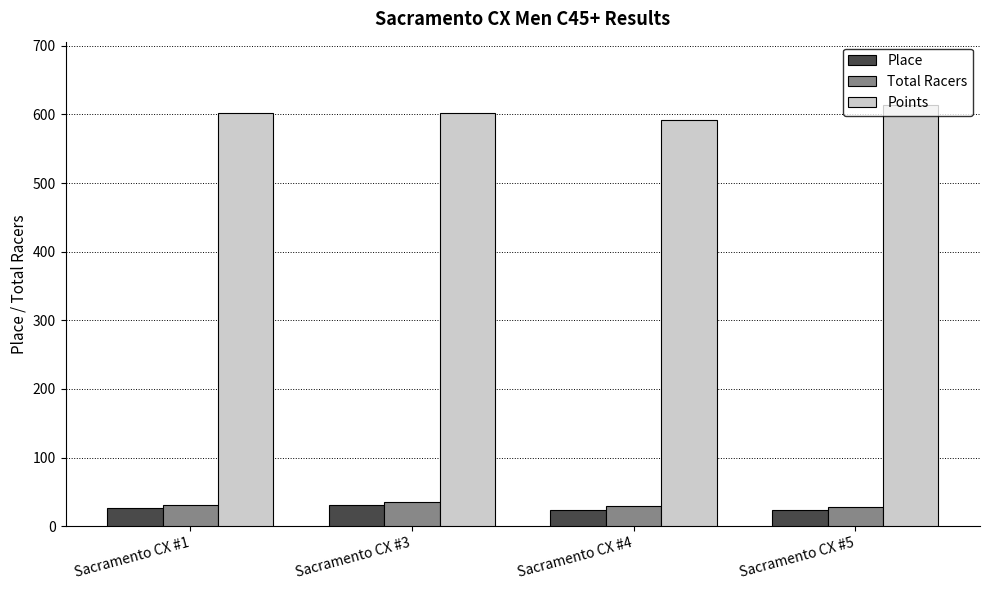

What is the total value across all series at Sacramento CX #4?

645.4